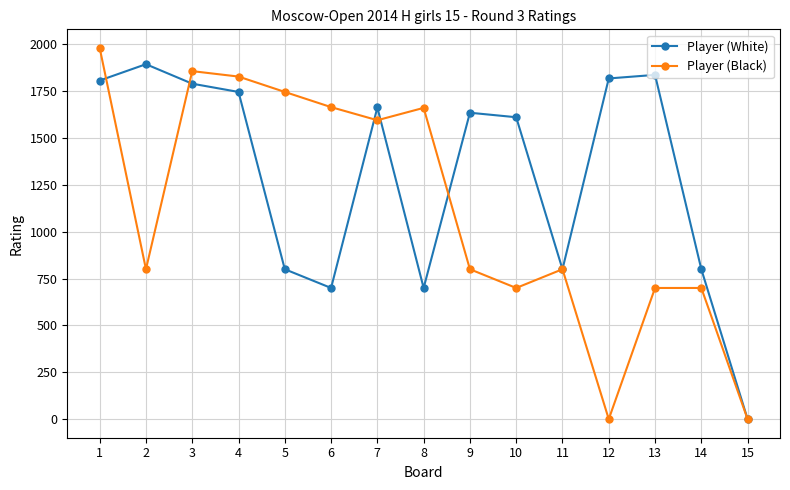

What is the maximum value shown in the chart?

1981